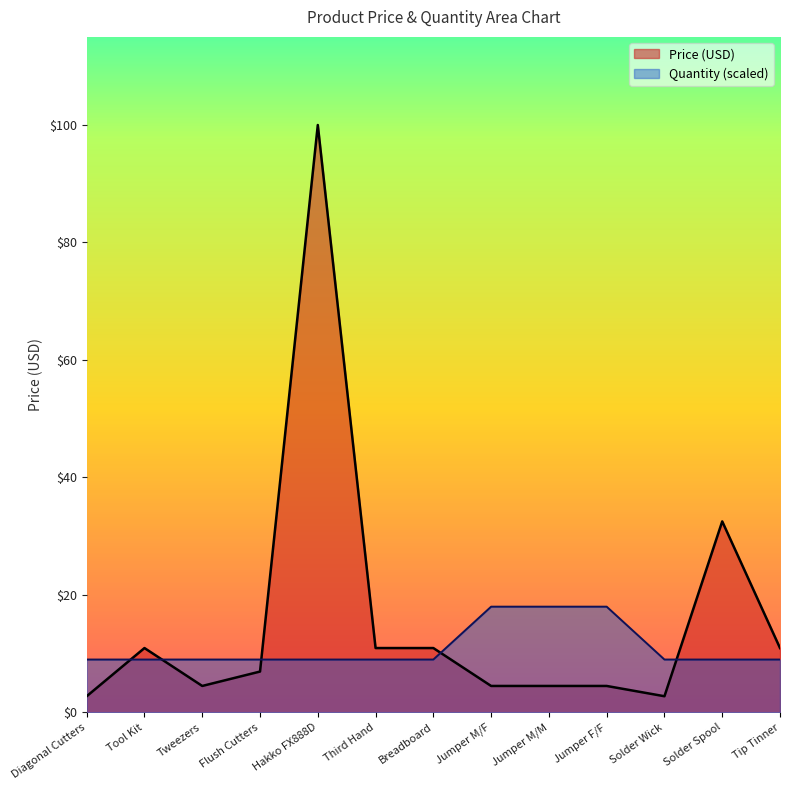

Which has a higher value, Hakko FX888D or Flush Cutters?

Hakko FX888D